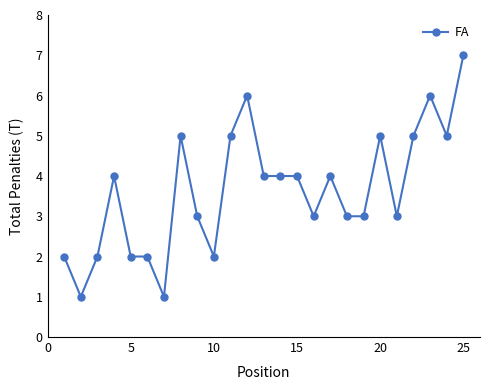

What is the maximum value shown in the chart?

7